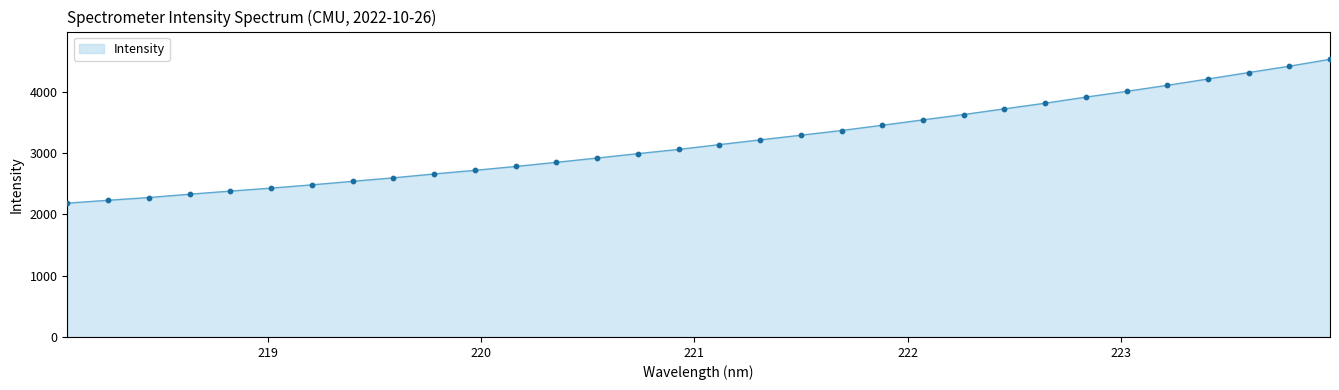

What is the difference between the maximum and minimum values?

2344.7